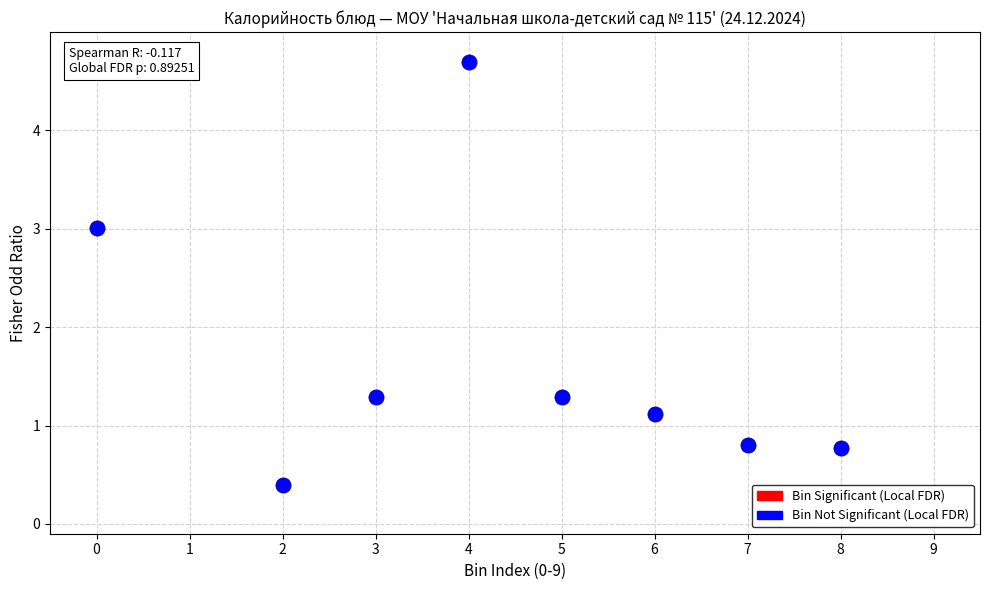

What is the average Y value?

1.7